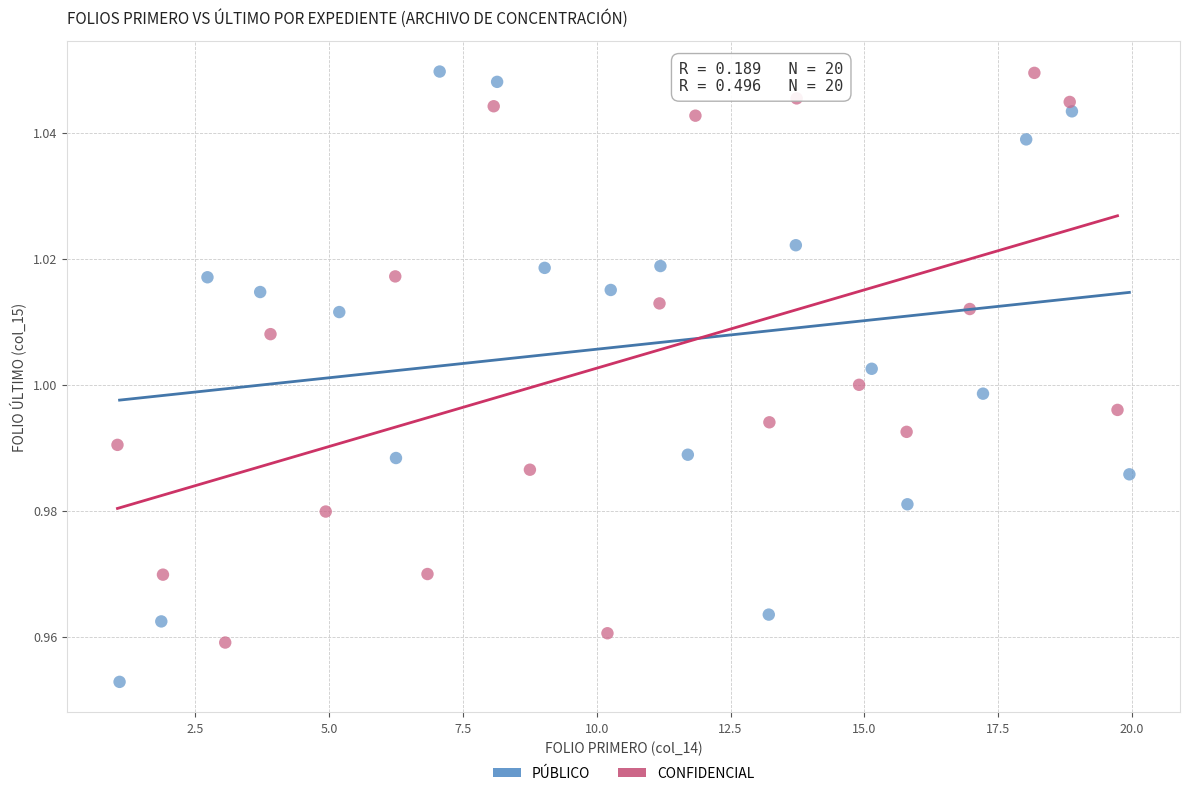

Which series contains the lowest Y value?

PÚBLICO